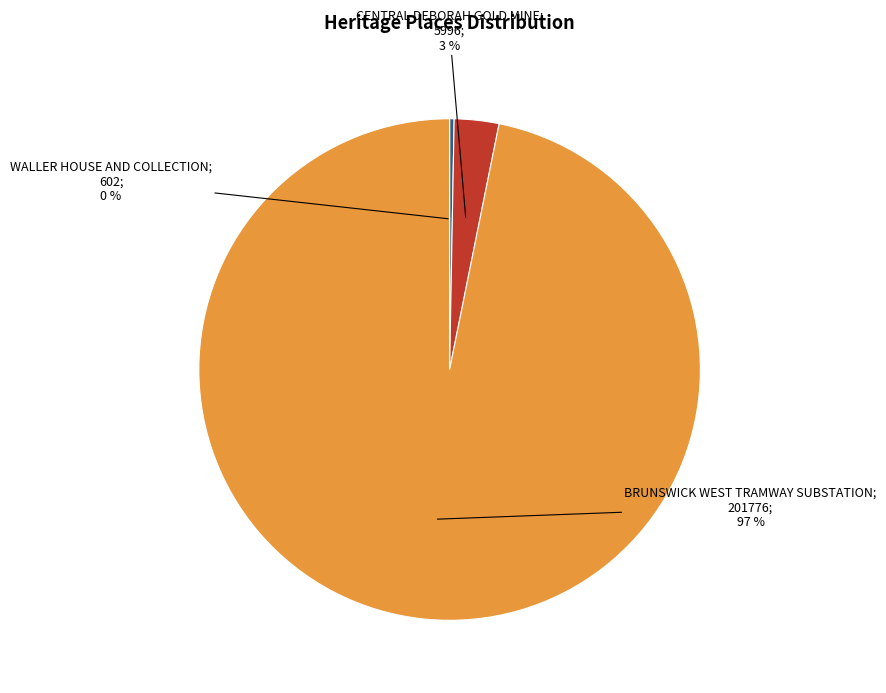

To the nearest percent, what is the average slice percentage?

33%